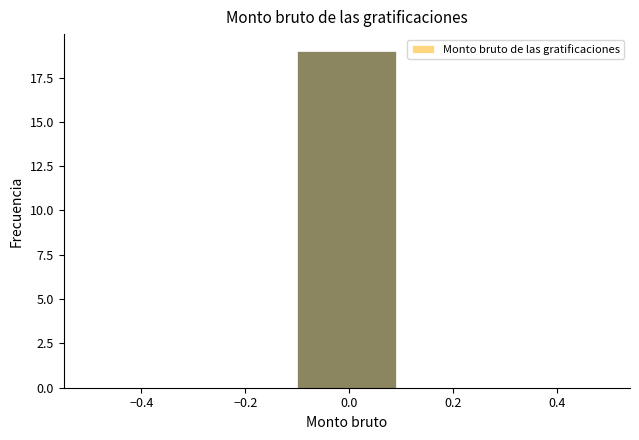

Which range on the x-axis has the tallest bar?

-0.1 to 0.1